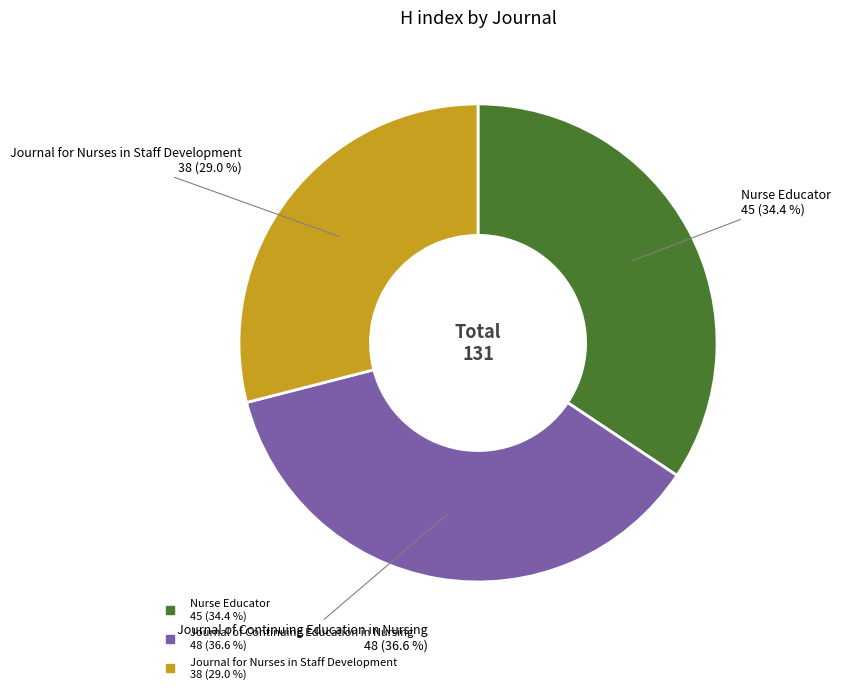

The Journal of Continuing Education in Nursing slice represents 42% of the pie. True or false?

False